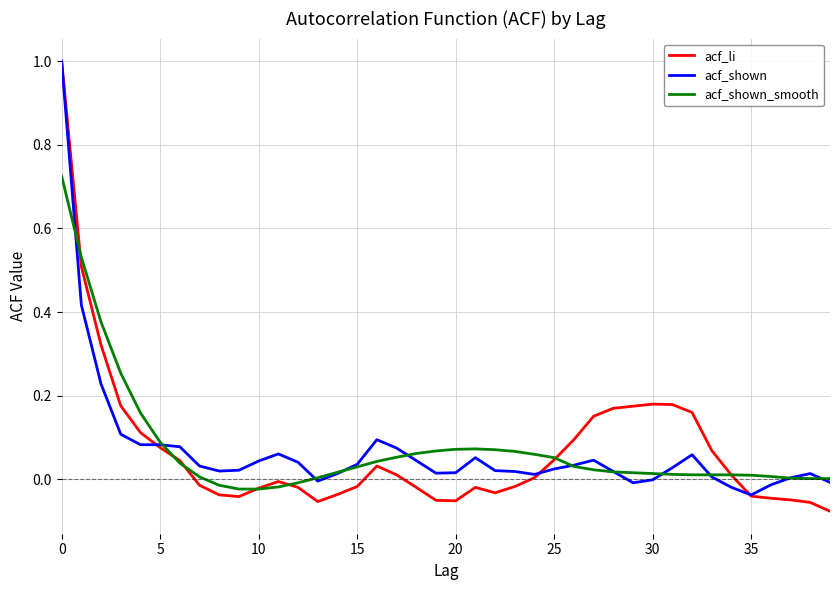

What is the maximum value for acf_li?

1.0